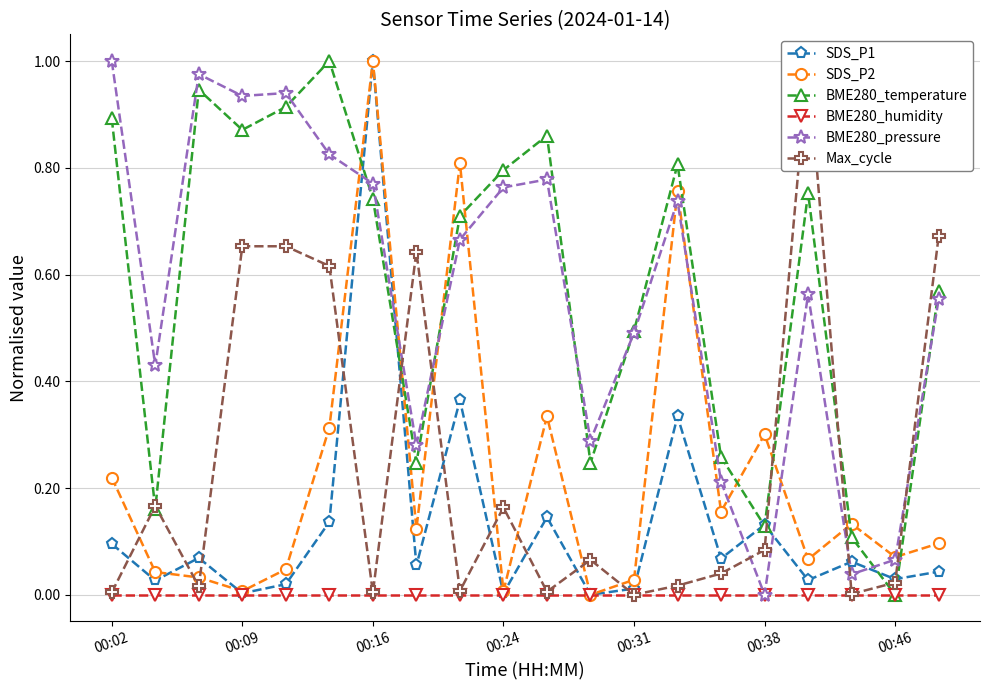

How many intersections are there between BME280_temperature and SDS_P2?

8